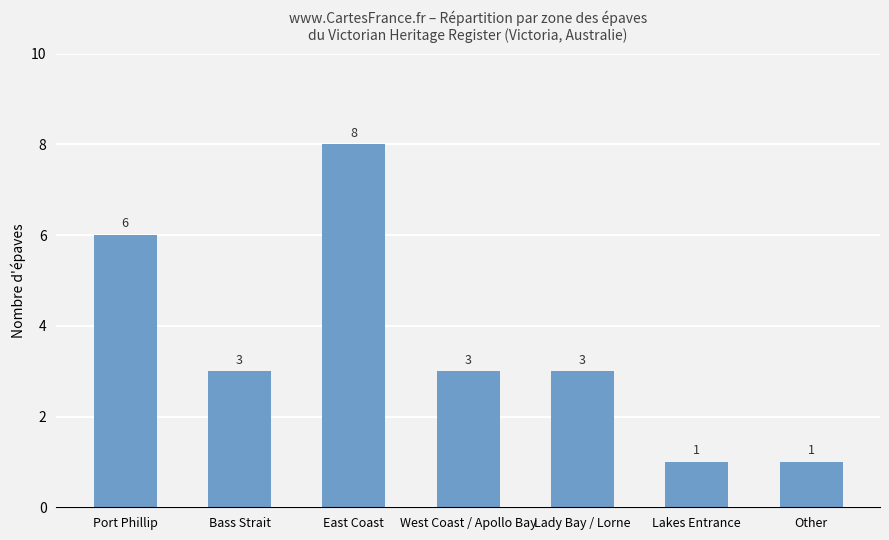

Reading right to left, extract all data points from this chart.

1	1	3	3	8	3	6